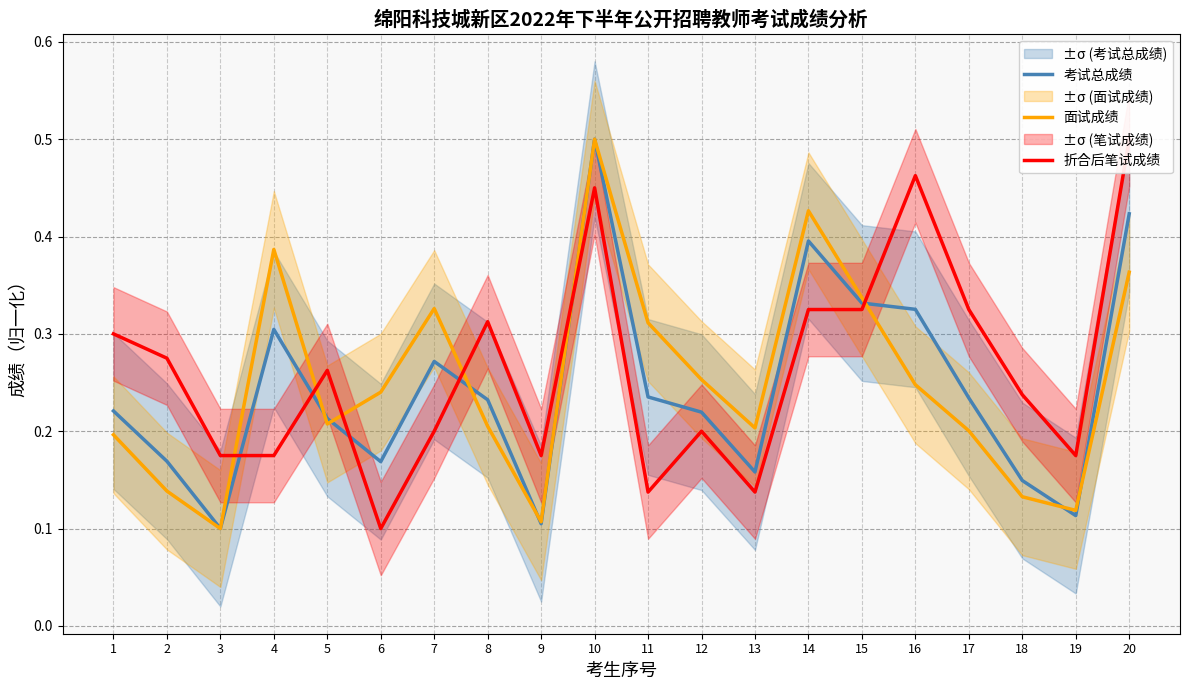

Rank the series by their average value, from lowest to highest.

考试总成绩, 面试成绩, 折合后笔试成绩